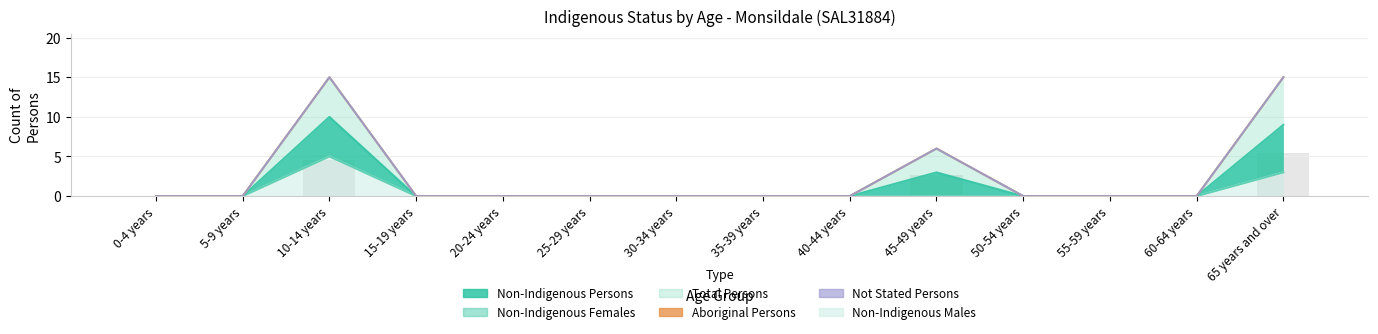

Is the value of Total Persons at 25-29 years greater than the value of Non-Indigenous Persons at 35-39 years?

No